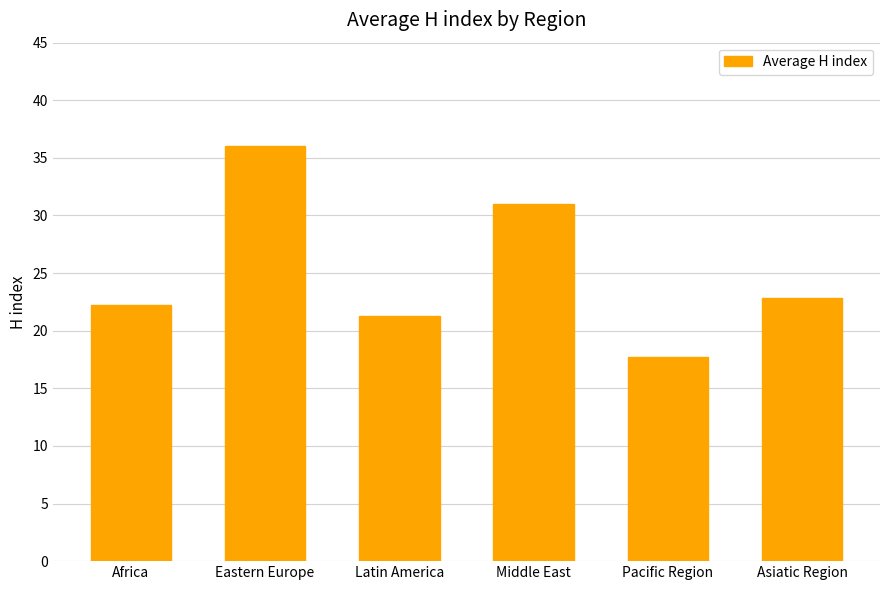

Rank the categories by value from lowest to highest.

Pacific Region, Latin America, Africa, Asiatic Region, Middle East, Eastern Europe